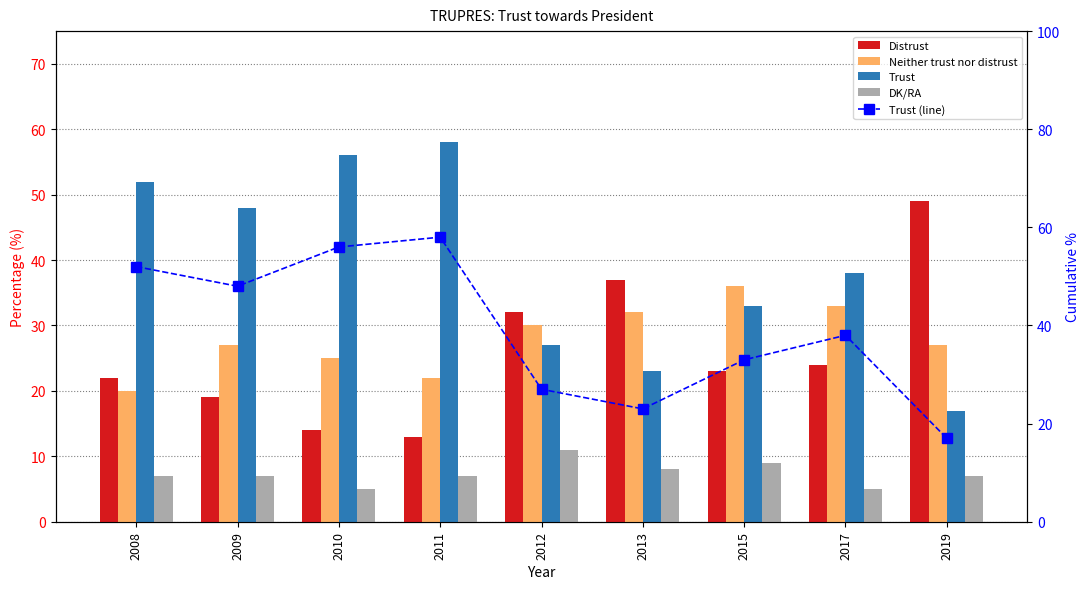

Rank the series at 2012 from highest to lowest value.

Distrust, Neither trust nor distrust, Trust, Trust (line), DK/RA